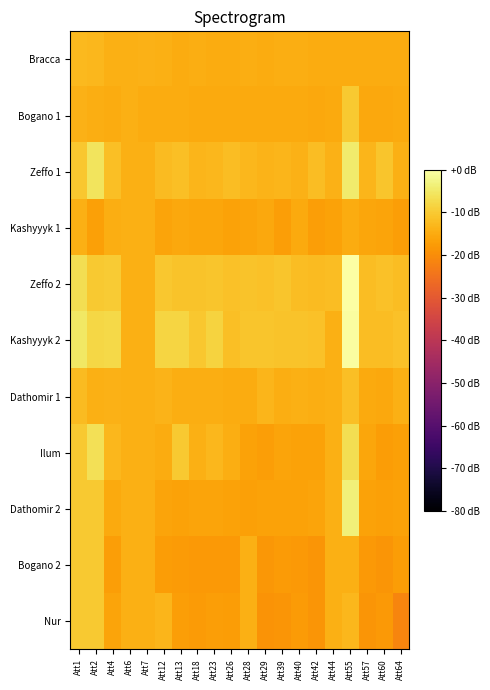

Which series has the largest total across all categories?

Kashyyyk 2